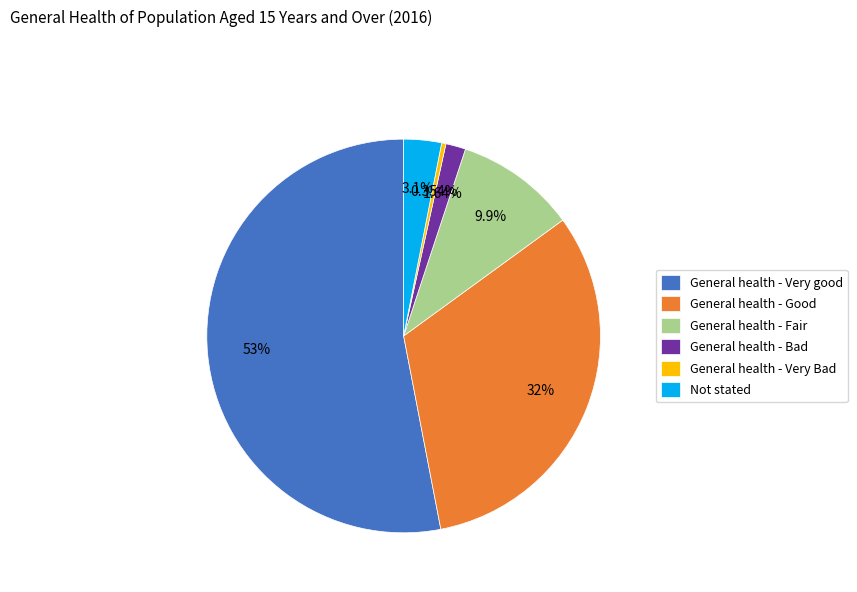

How many segments does this pie chart have?

6